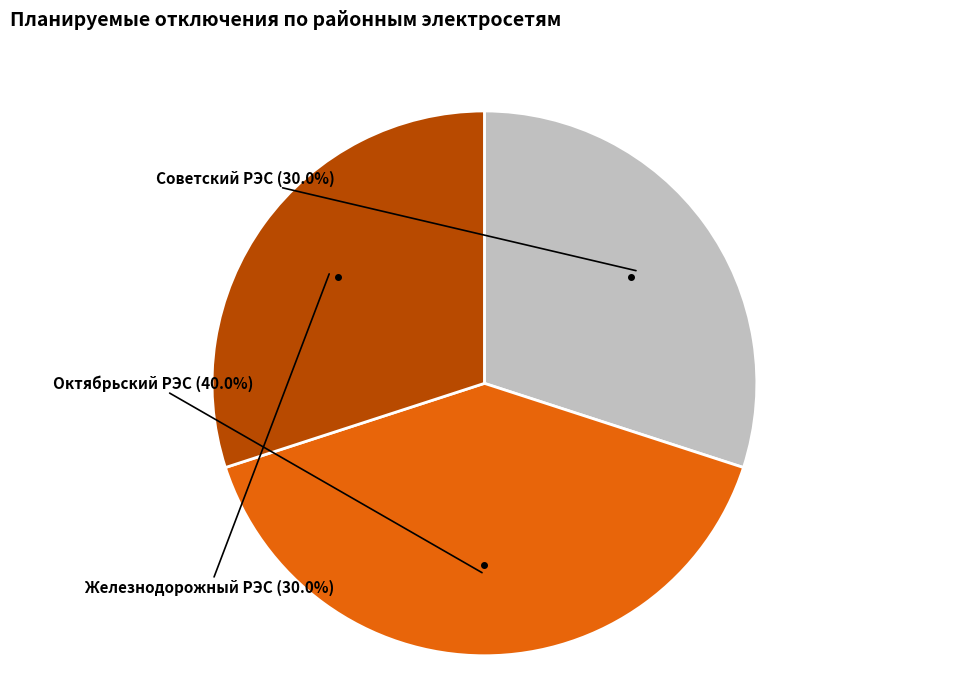

Does Октябрьский РЭС represent more than half of the total?

No